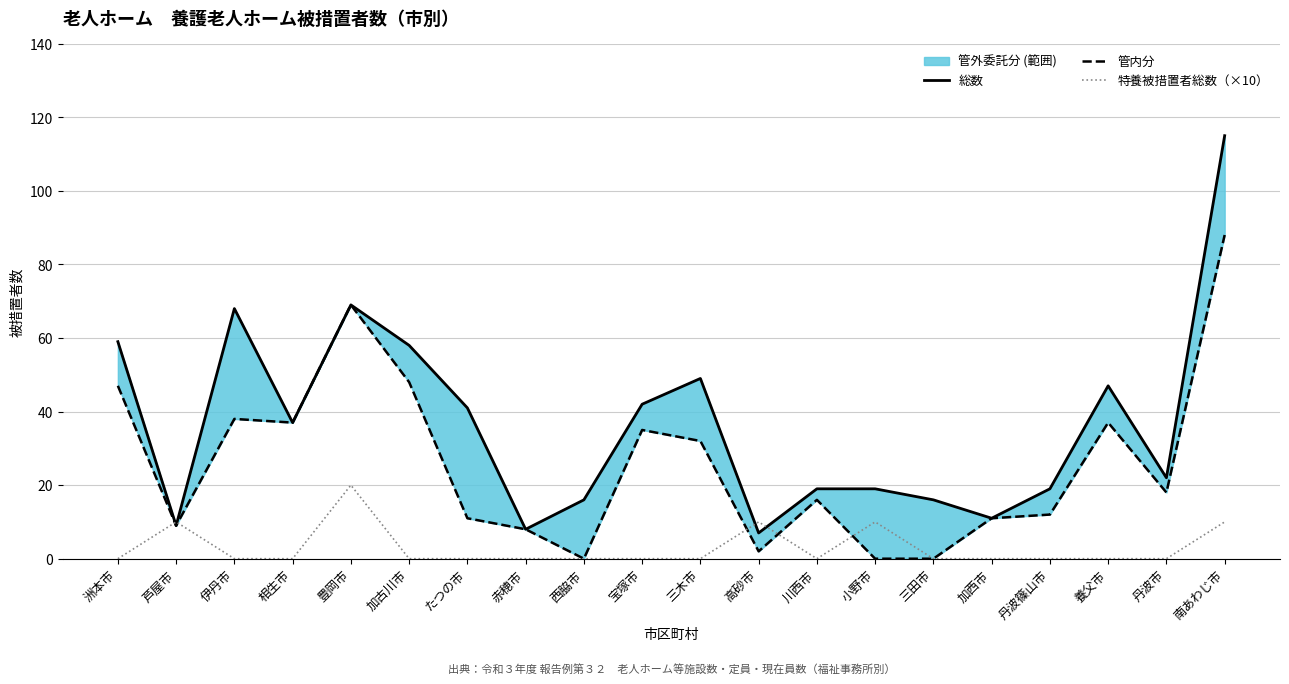

Reading left to right, what are all the values shown in this chart?

総数: 59	9	68	37	69	58	41	8	16	42	49	7	19	19	16	11	19	47	22	115
管内分: 47	9	38	37	69	48	11	8	0	35	32	2	16	0	0	11	12	37	18	88
特養被措置者総数（×10）: 0	10	0	0	20	0	0	0	0	0	0	10	0	10	0	0	0	0	0	10